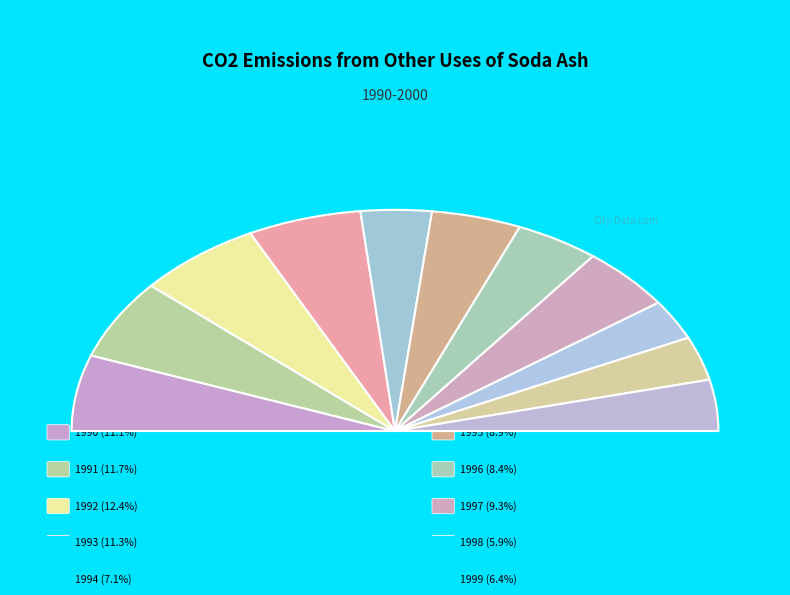

Is it true that 1995 is 9% of the pie?

True